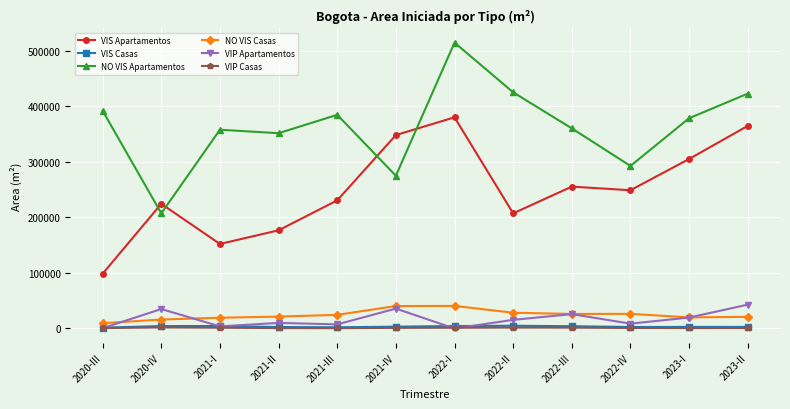

Is the value of VIS Casas at 2021-III greater than the value of NO VIS Apartamentos at 2021-I?

No